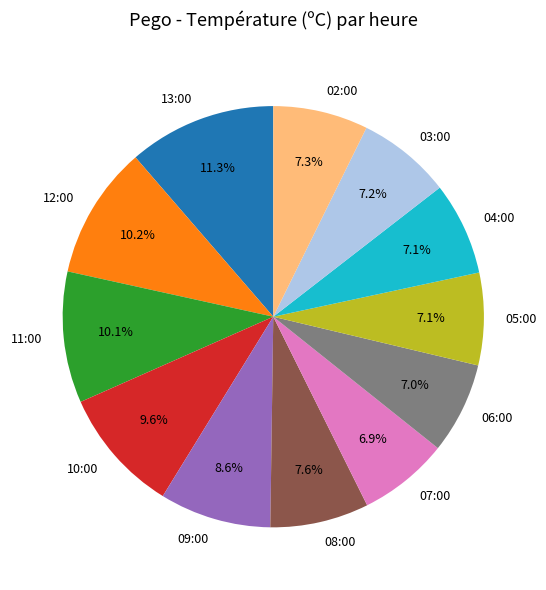

The 10:00 slice represents 10% of the pie. True or false?

True